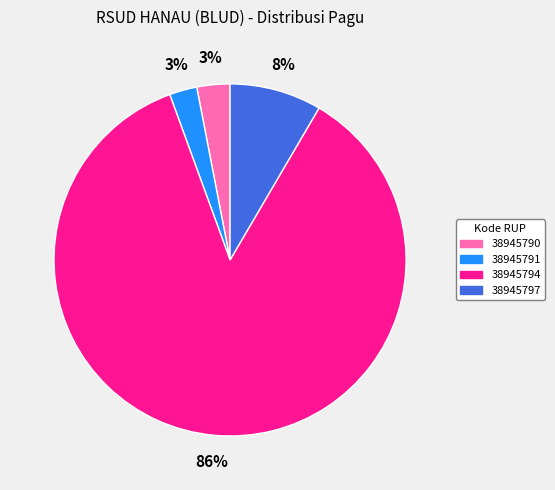

Do 38945790 and 38945794 together represent more than half of the pie?

Yes